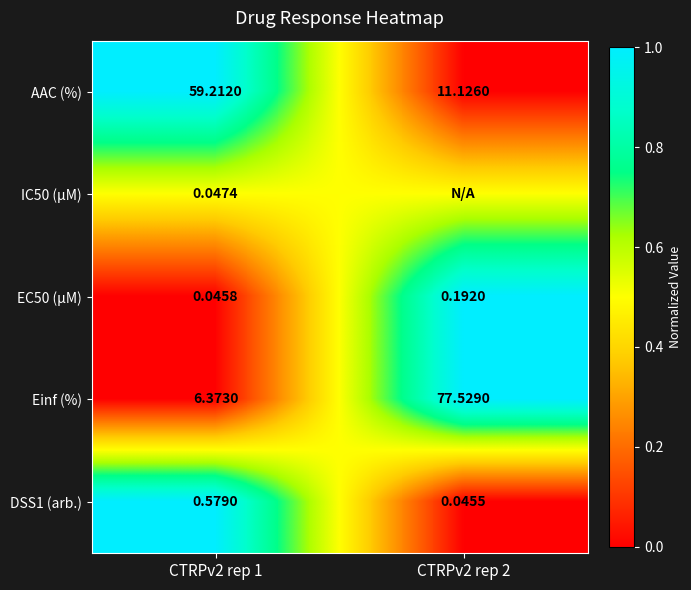

True or false: EC50 (µM) has a value of 1.3 at CTRPv2 rep 2.

False